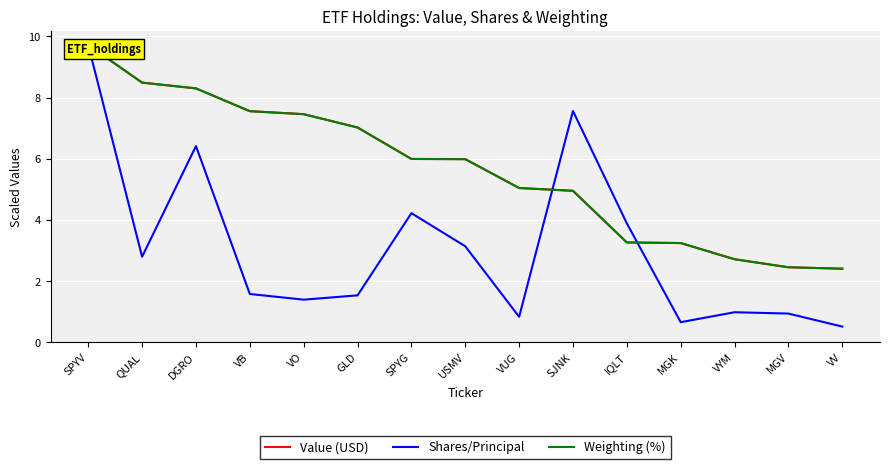

Which category has the highest value in the Weighting (%) series?

SPYV